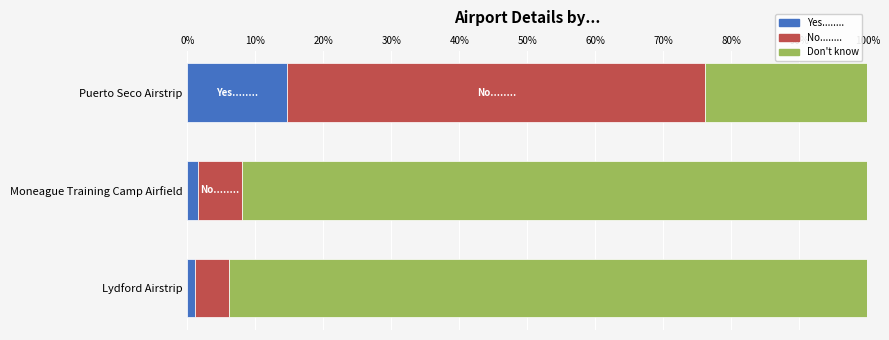

What is the maximum value for Yes........?

14.7